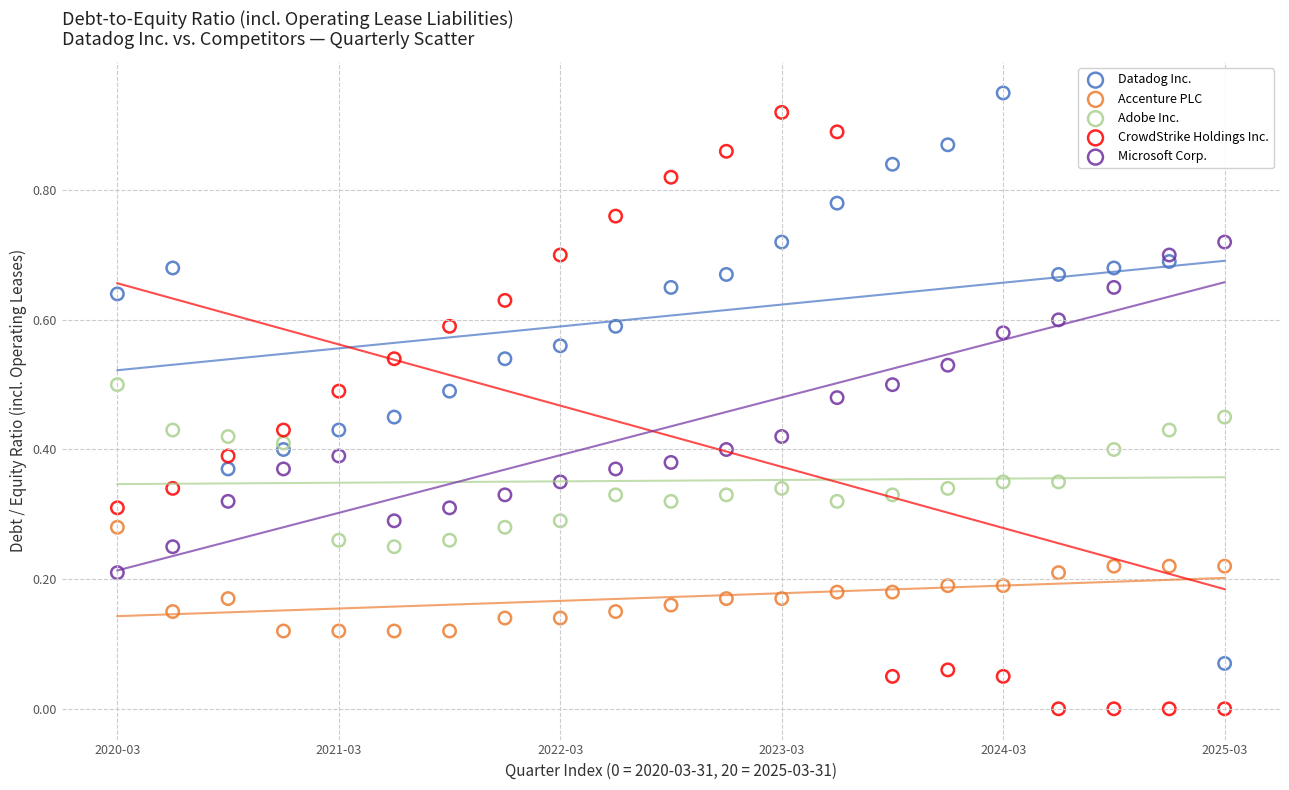

Which series contains the lowest Y value?

CrowdStrike Holdings Inc.